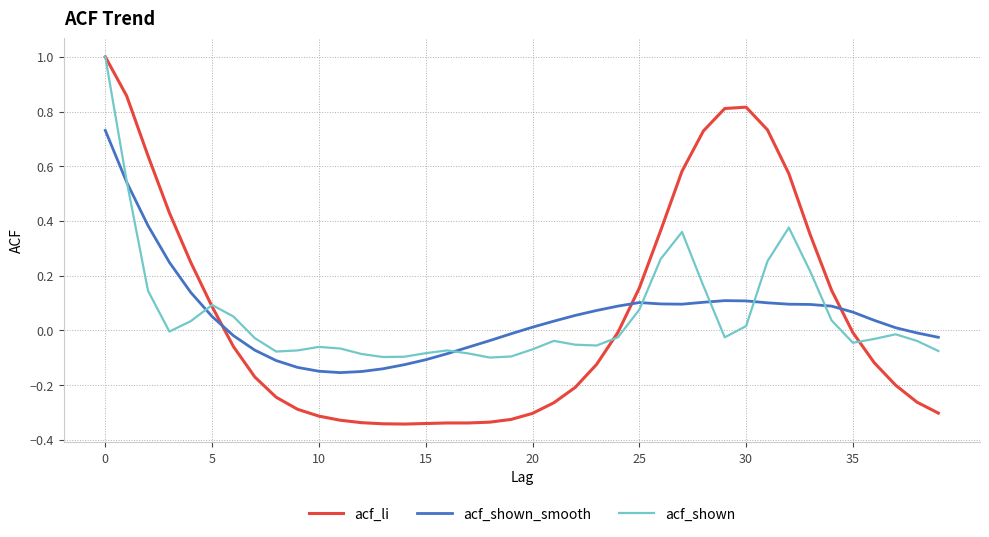

What is the difference between the second highest and second lowest values in the acf_li series?

1.2